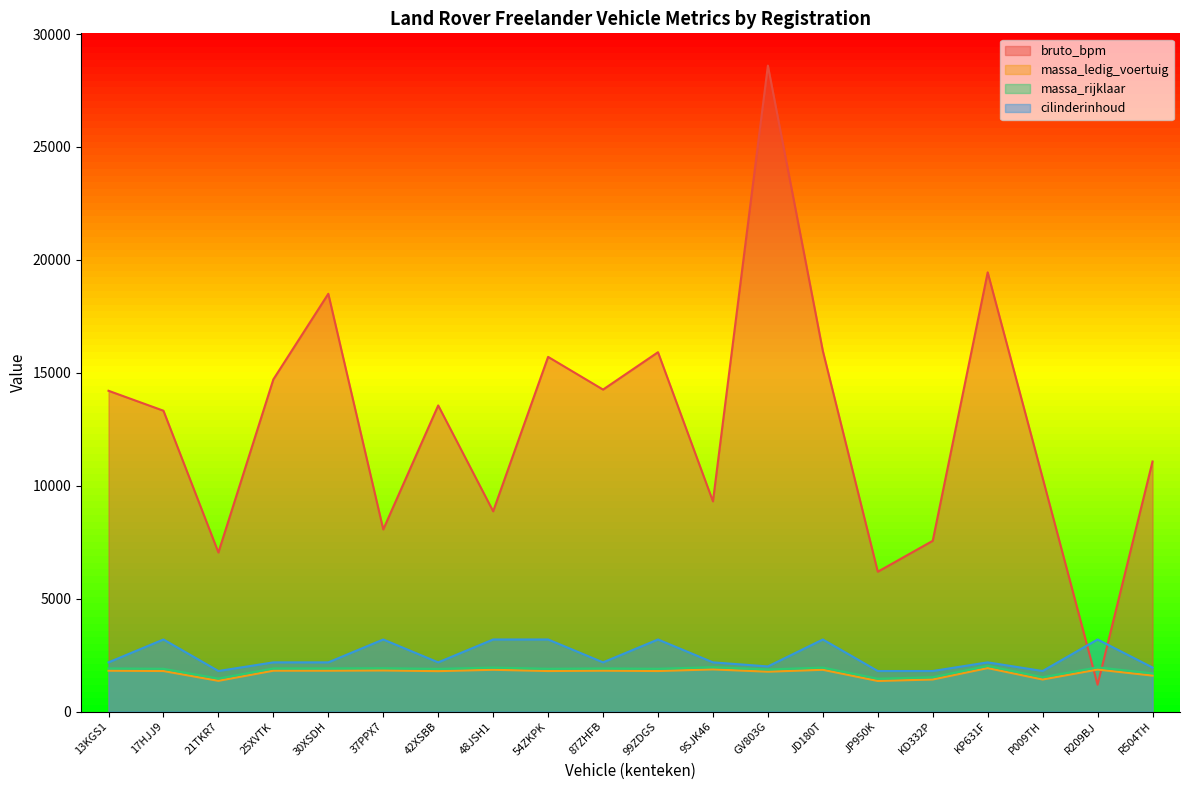

The massa_ledig_voertuig series shows 1850 at 48JSH1. True or false?

True